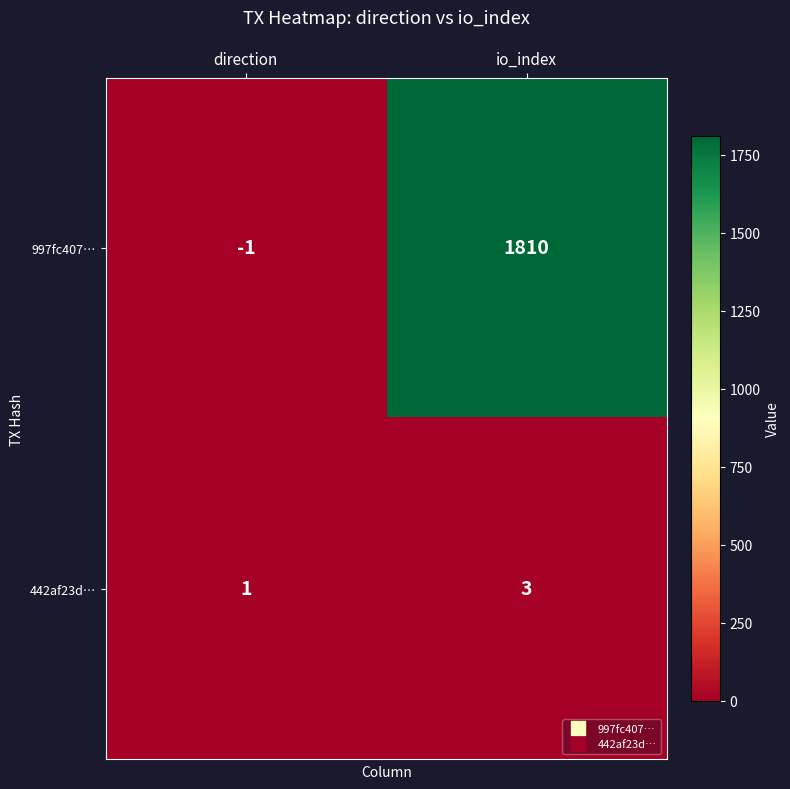

True or false: 442af23d… has a value of 1 at direction.

True